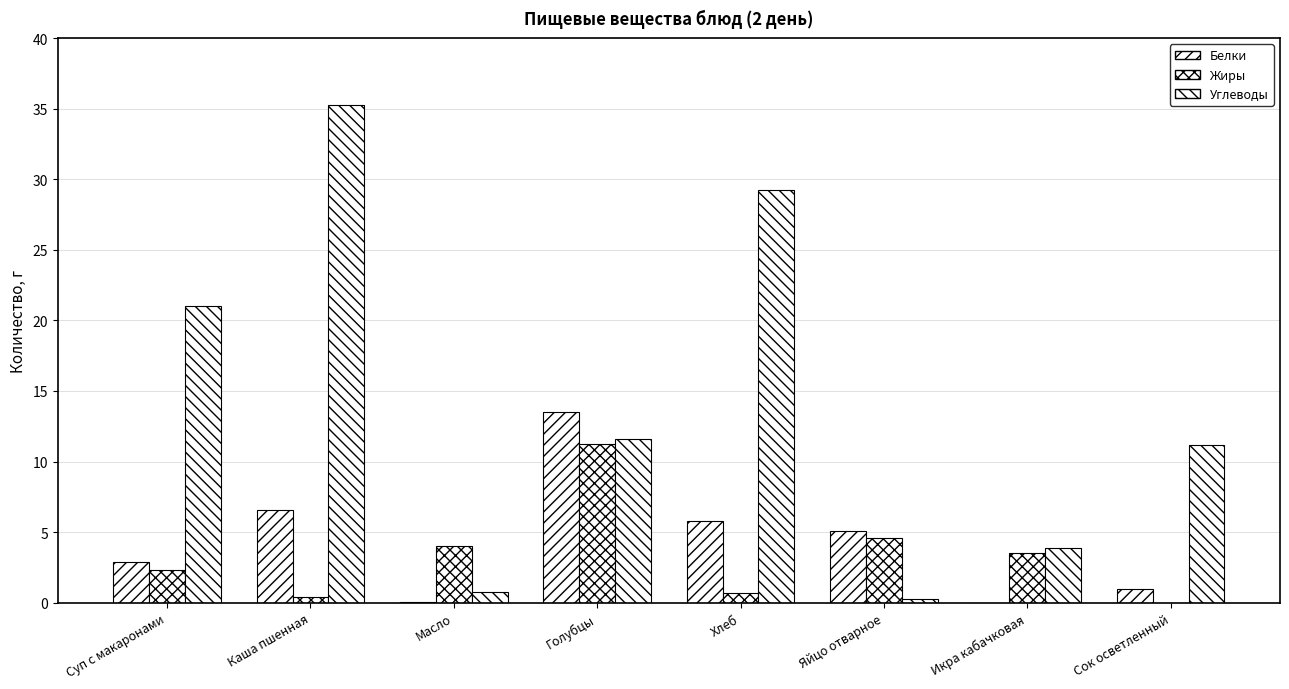

Where is Жиры nearest to the value 5?

Яйцо отварное